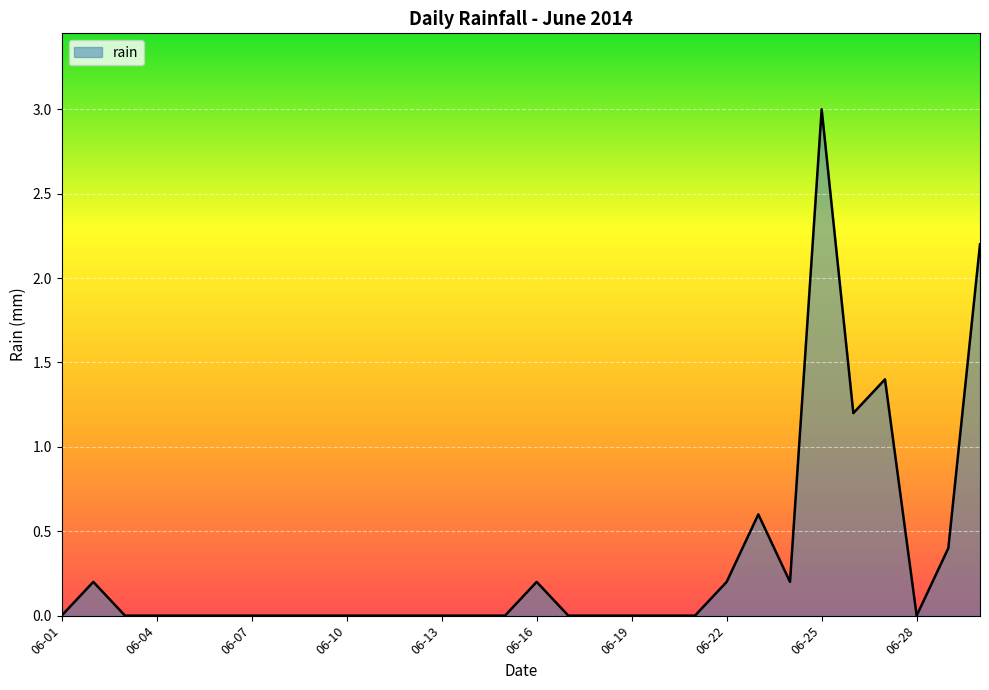

Reading left to right, list all the values displayed in this chart.

0.0	0.2	0.0	0.0	0.0	0.0	0.0	0.0	0.0	0.0	0.0	0.0	0.0	0.0	0.0	0.2	0.0	0.0	0.0	0.0	0.0	0.2	0.6	0.2	3.0	1.2	1.4	0.0	0.4	2.2